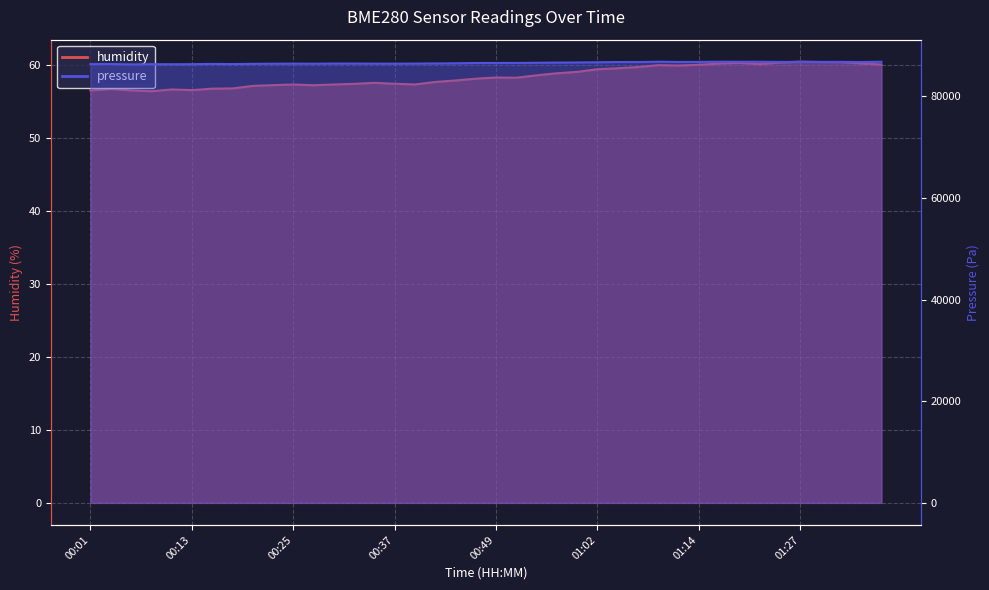

Reading right to left, what are all the values shown in this chart?

humidity: 60.1	60.2	60.4	60.4	60.5	60.3	60.1	60.3	60.2	60.0	59.9	60.0	59.7	59.6	59.4	59.1	58.9	58.6	58.3	58.3	58.1	57.9	57.7	57.3	57.4	57.6	57.4	57.3	57.2	57.3	57.2	57.1	56.8	56.8	56.6	56.6	56.4	56.5	56.7	56.5
pressure: 86814.4	86756.8	86788.6	86774.7	86792.5	86772.7	86806.4	86810.4	86812.4	86782.6	86766.8	86814.4	86754.8	86754.8	86709.2	86671.5	86647.7	86608.0	86574.2	86574.2	86564.3	86502.8	86477.0	86449.2	86429.3	86437.3	86451.2	86459.1	86421.4	86437.3	86421.4	86399.6	86352.0	86385.7	86334.1	86318.2	86330.1	86286.5	86361.9	86344.0